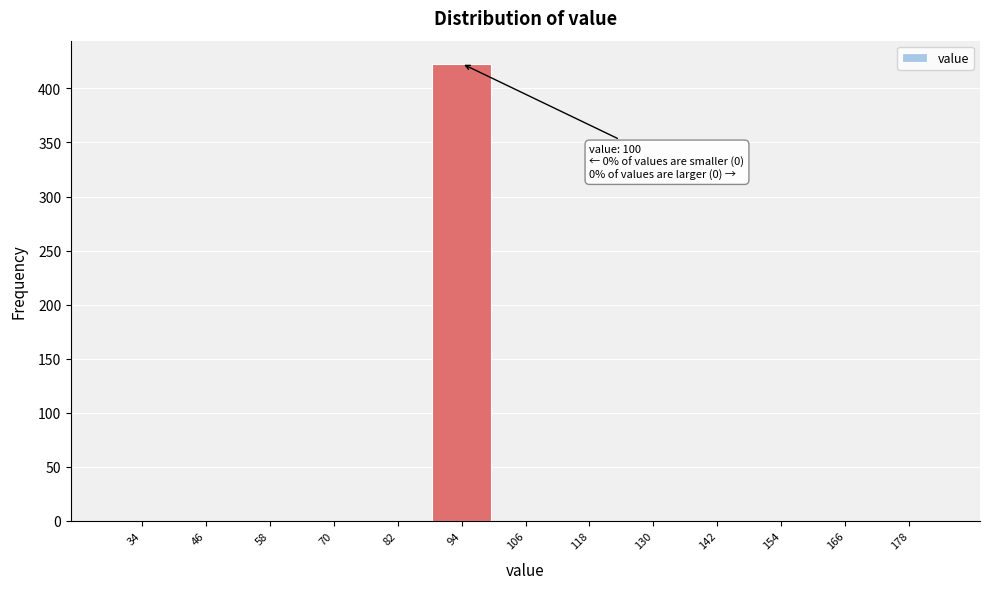

Reading left to right, what are all the values shown in this chart?

34=0	46=0	58=0	70=0	82=0	94=423	106=0	118=0	130=0	142=0	154=0	166=0	178=0